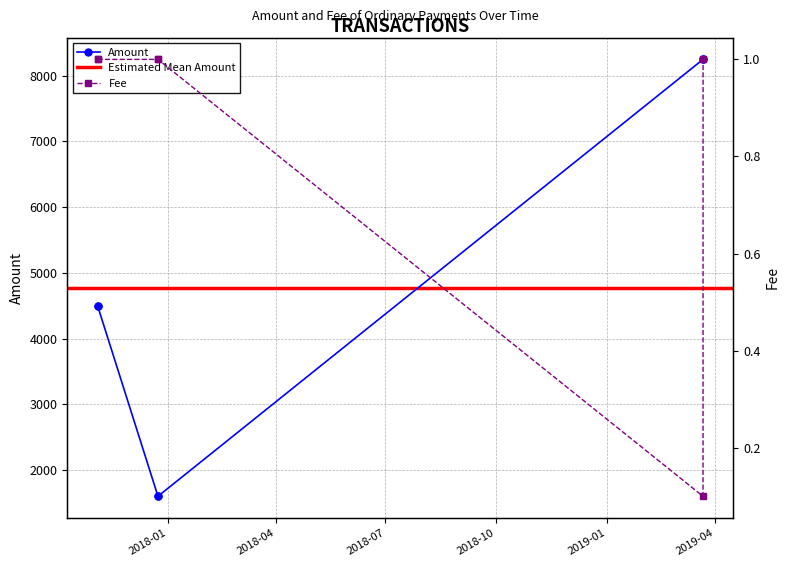

How many interior local valleys does the Amount series have?

1